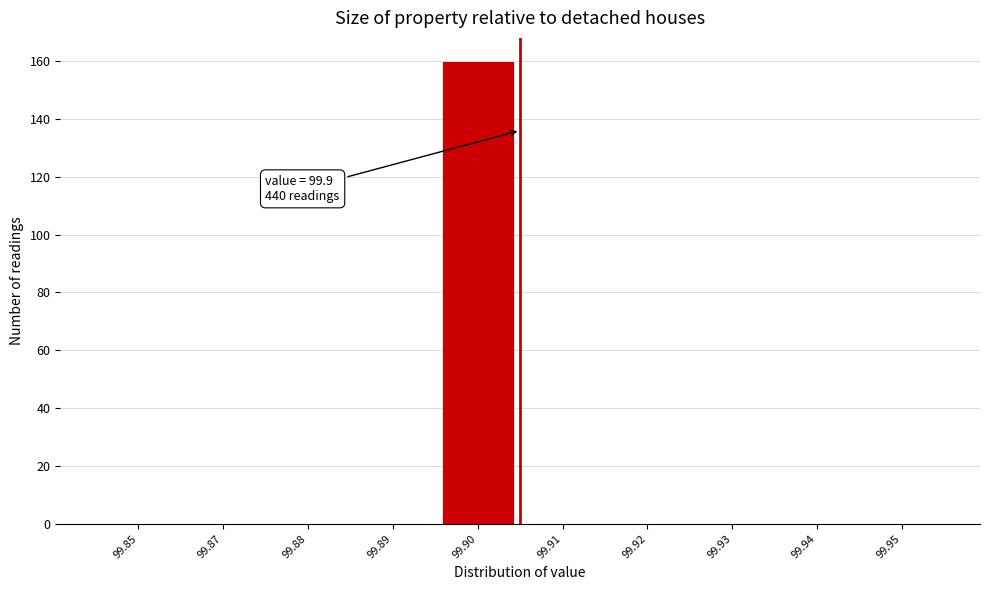

Reading left to right, what are all the values shown in this chart?

99.85=0	99.87=0	99.88=0	99.89=0	99.90=160	99.91=0	99.92=0	99.93=0	99.94=0	99.95=0